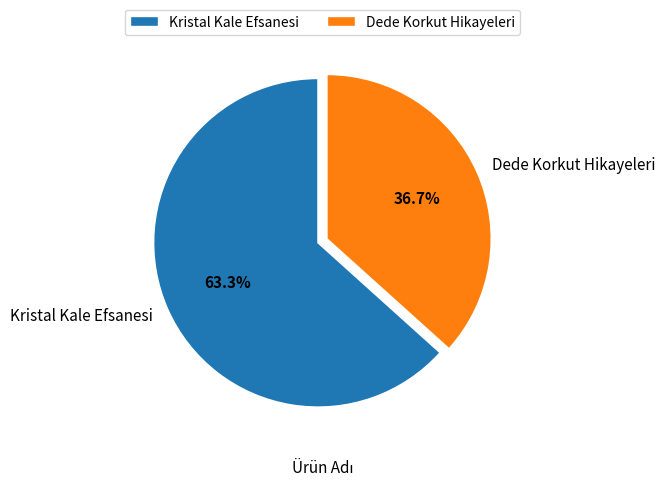

Count the number of slices in the pie.

2